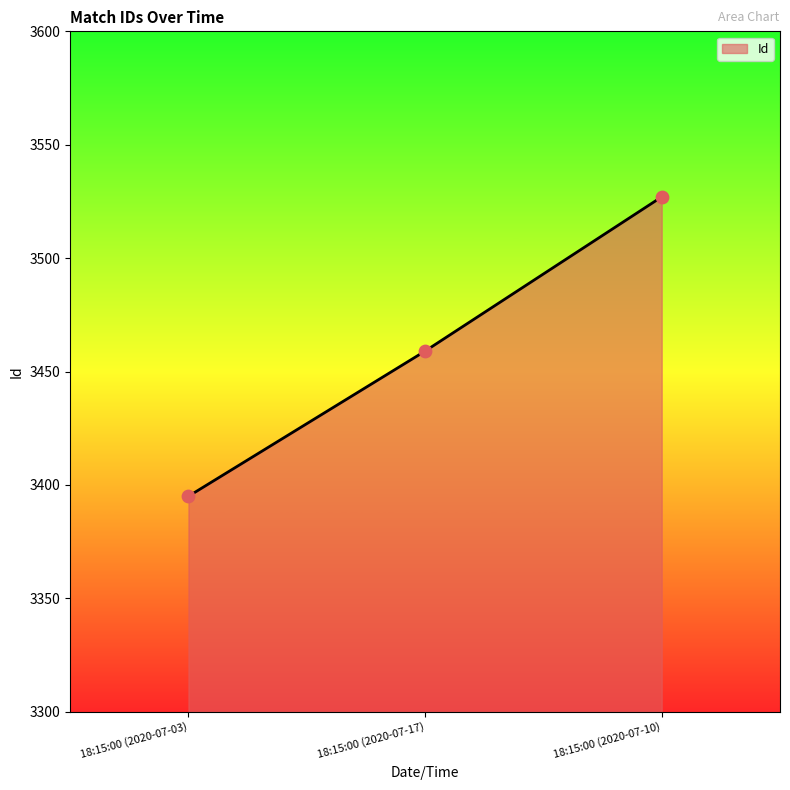

Which has a higher value, 18:15:00 (2020-07-17) or 18:15:00 (2020-07-10)?

18:15:00 (2020-07-10)